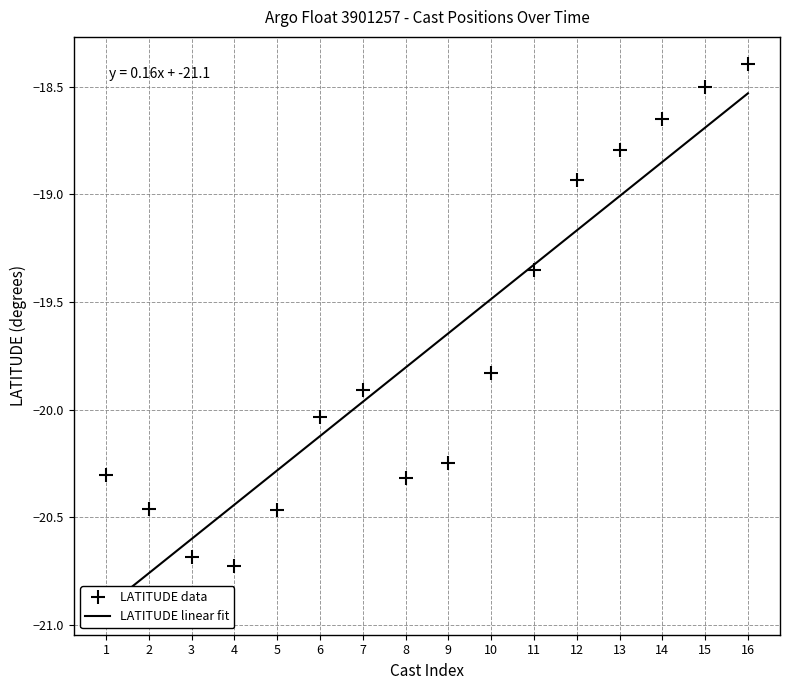

Reading right to left, transcribe all the data shown in this chart.

LATITUDE data: -18.4	-18.5	-18.7	-18.8	-18.9	-19.3	-19.8	-20.2	-20.3	-19.9	-20.0	-20.5	-20.7	-20.7	-20.5	-20.3
LATITUDE linear fit: -18.5	-18.7	-18.8	-19.0	-19.2	-19.3	-19.5	-19.6	-19.8	-20.0	-20.1	-20.3	-20.4	-20.6	-20.8	-20.9